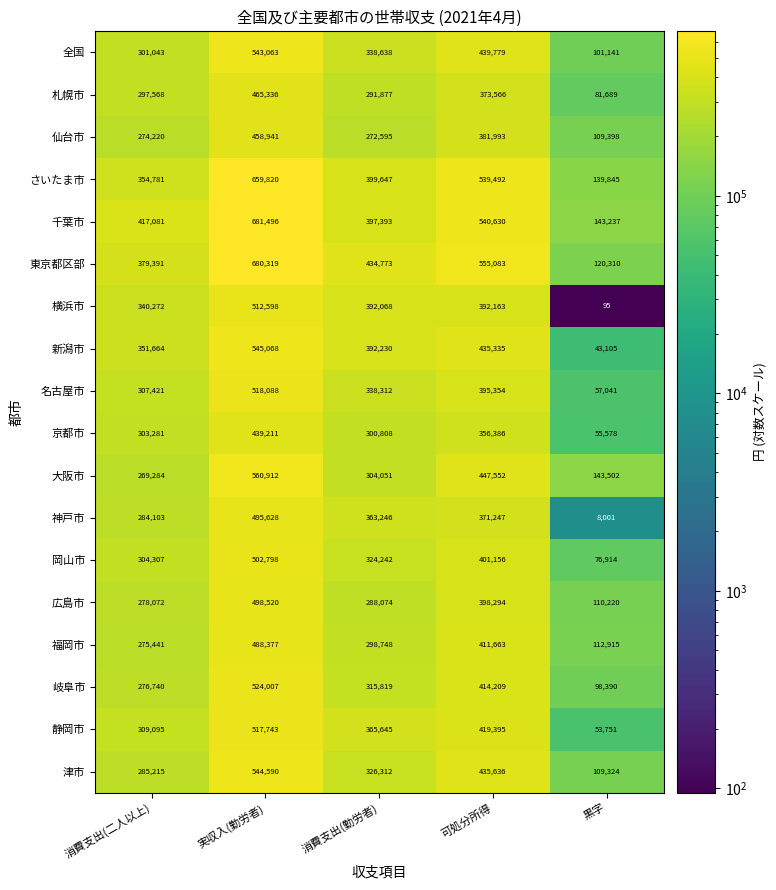

What is the difference between the maximum and minimum values in the さいたま市 series?

519975